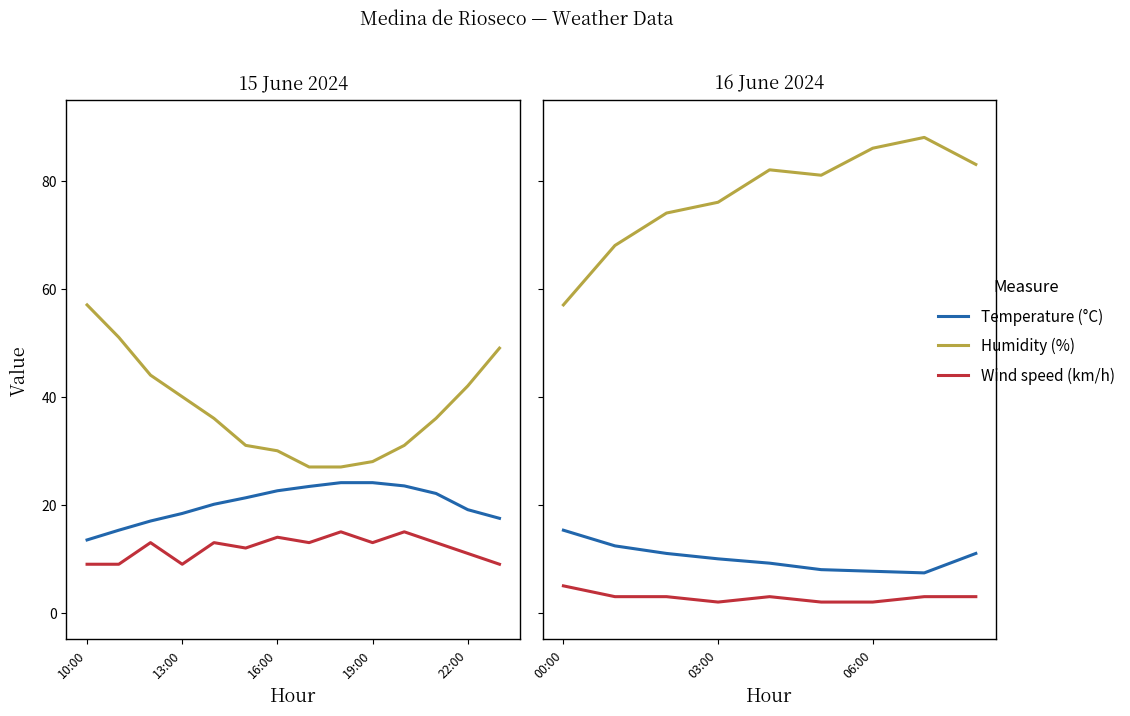

True or false: Temperature (°C) has more than 1 points higher than both neighbors.

False